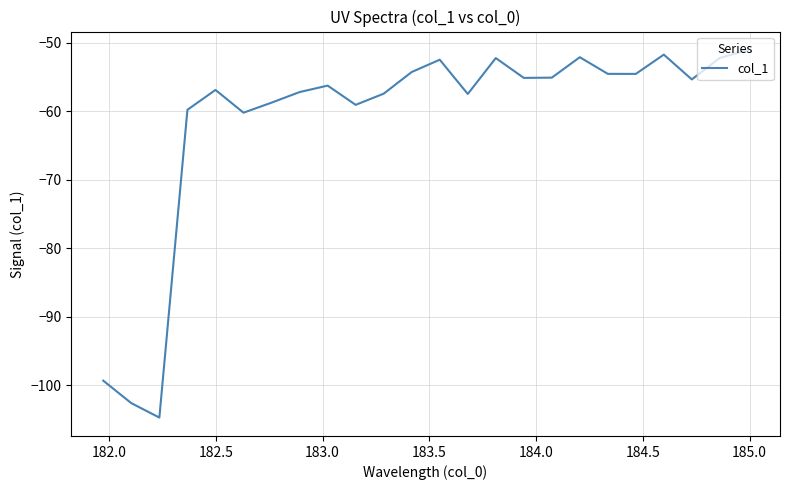

What is the maximum value shown in the chart?

-51.1